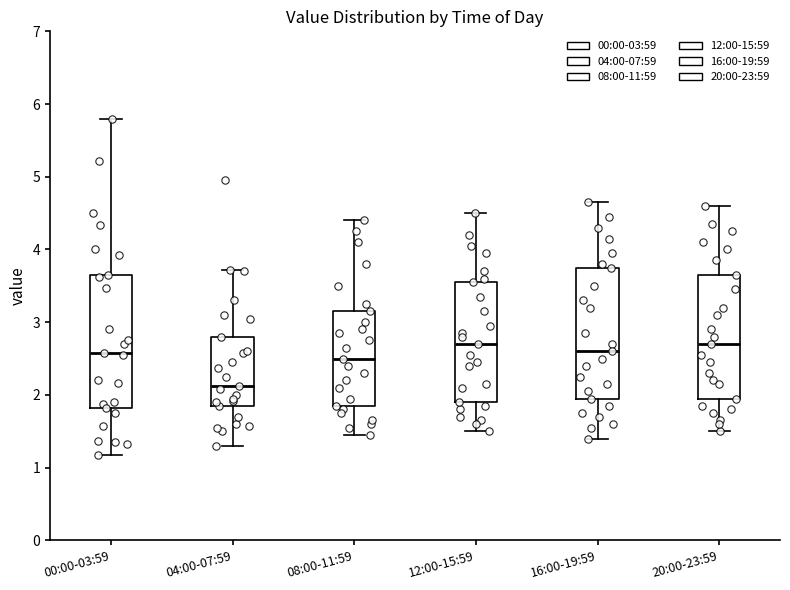

Where is the upper edge of the box for 00:00-03:59 on the y-axis? The values are not printed on the chart, so give them approximately, as read against the axis.

3.7